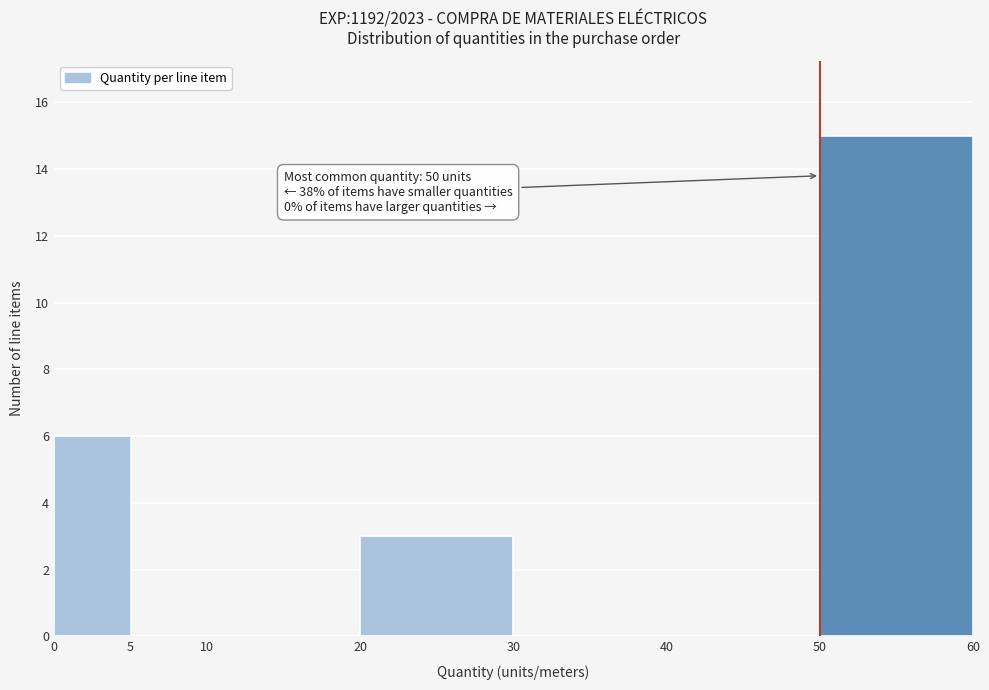

Over which range of the x-axis is the bar tallest?

50 to 60